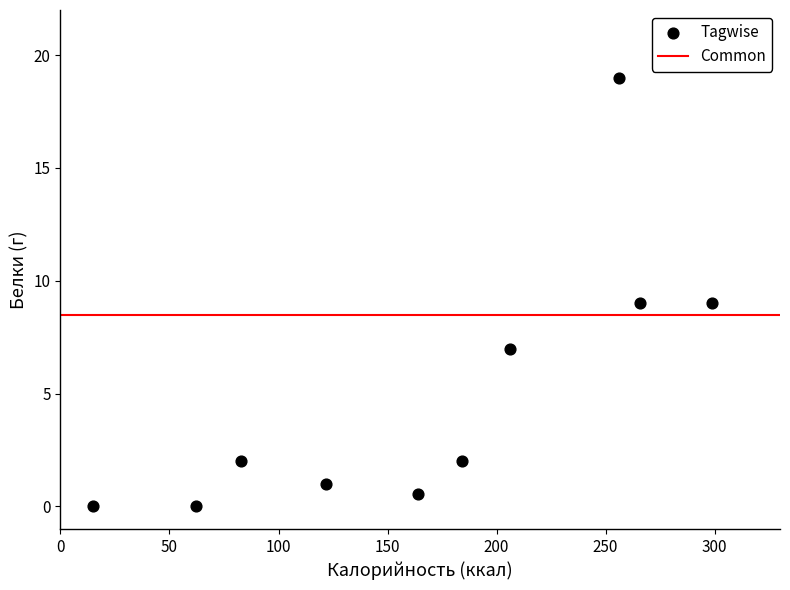

What is the average X value?

165.7